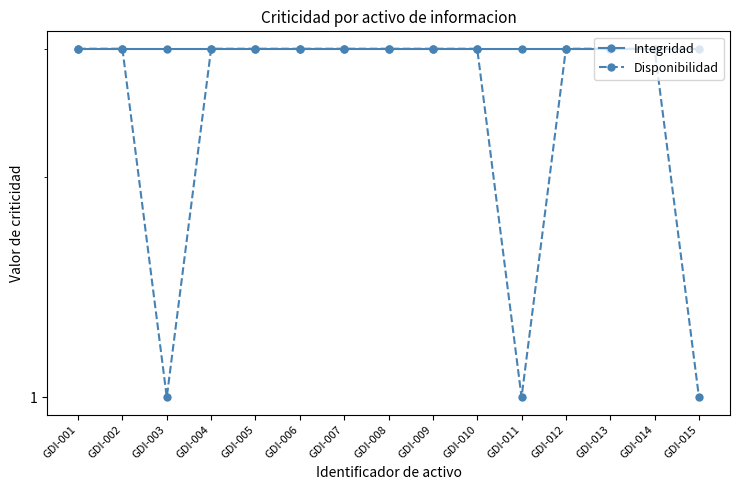

What is the maximum value shown in the chart?

3